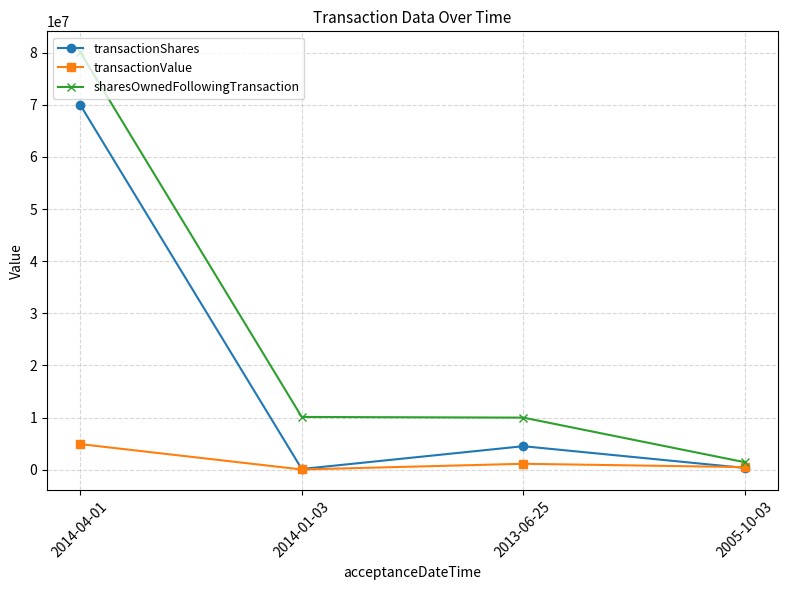

At which label does transactionValue first exceed 1125000?

2014-04-01